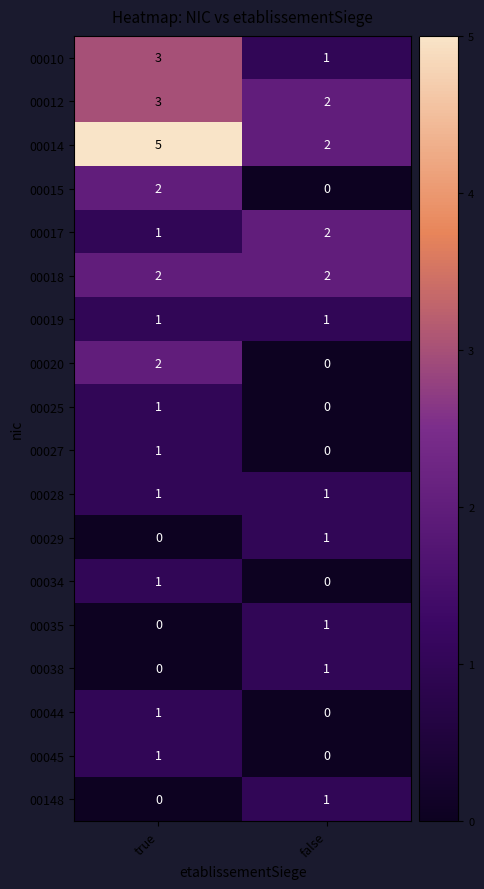

The 00019 series shows 1 at true. True or false?

True